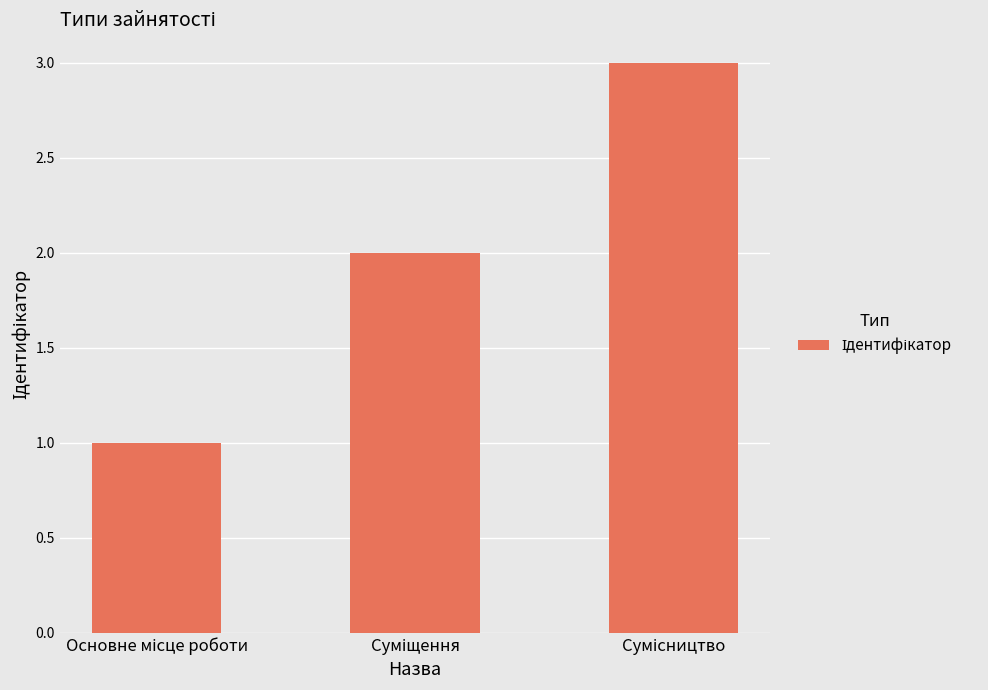

What is the maximum value shown in the chart?

3